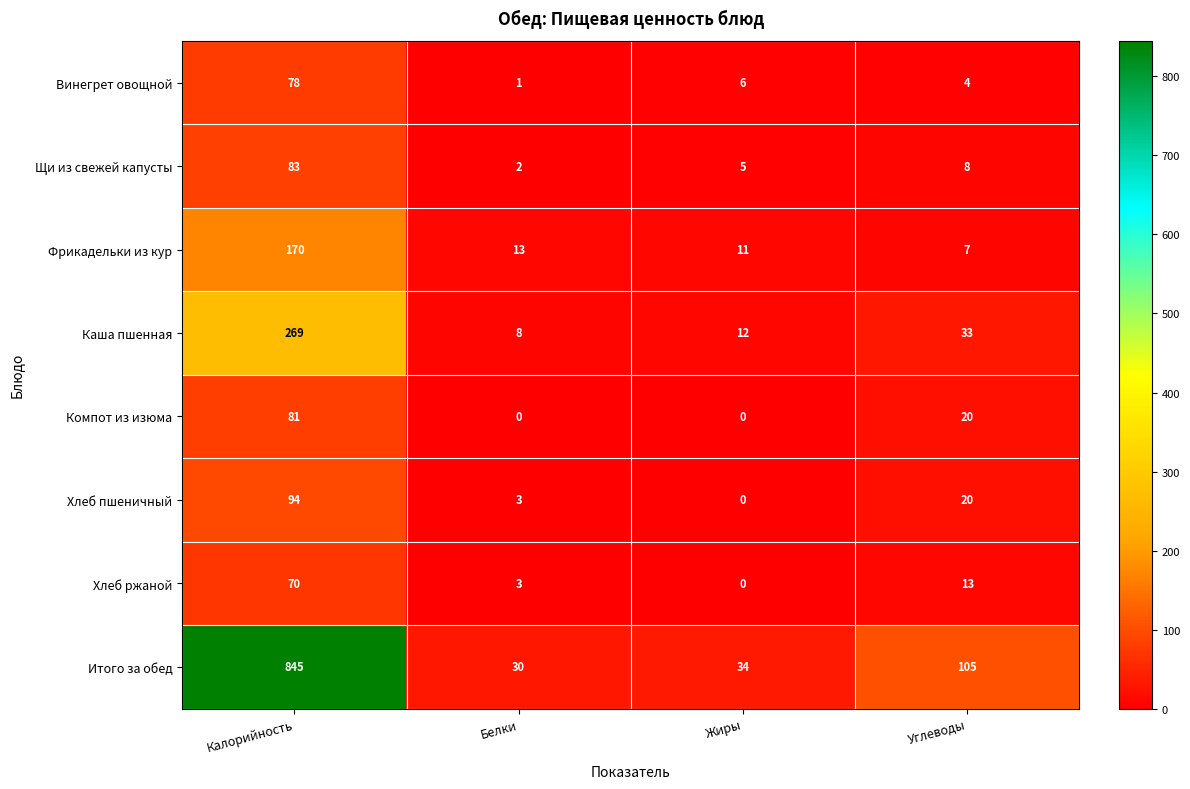

What is the difference between the maximum and second lowest values in the Фрикадельки из кур series?

159